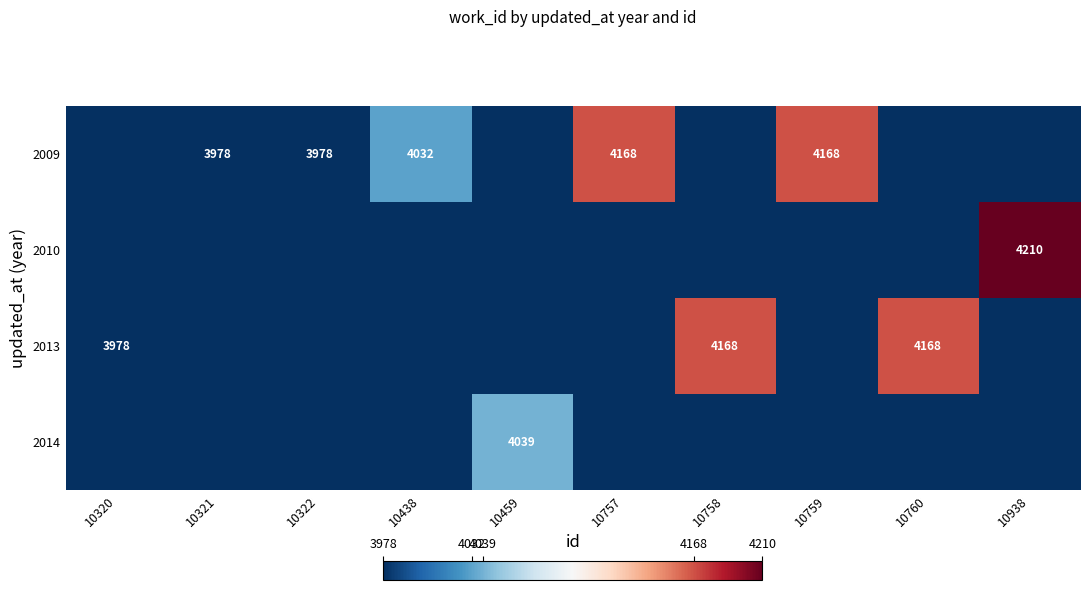

The 2009 series shows 2522 at 10938. True or false?

False